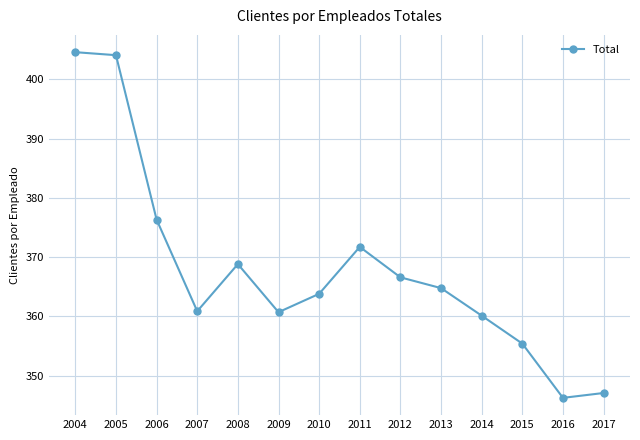

Where is the first local minimum?

2007